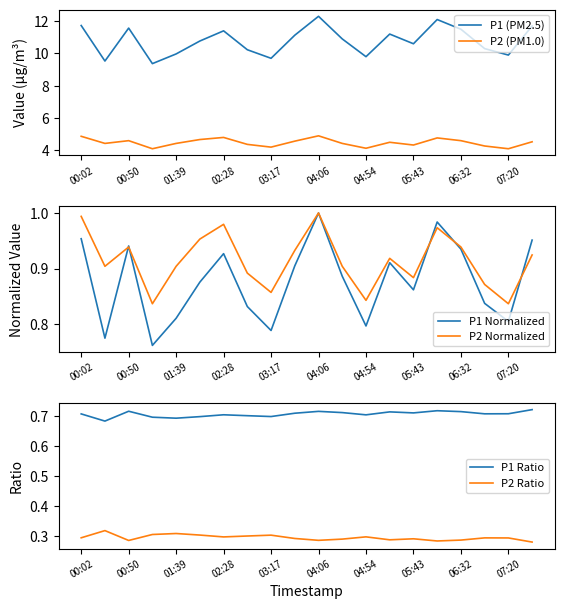

The P2 (PM1.0) series shows 4.8 at 15. True or false?

True